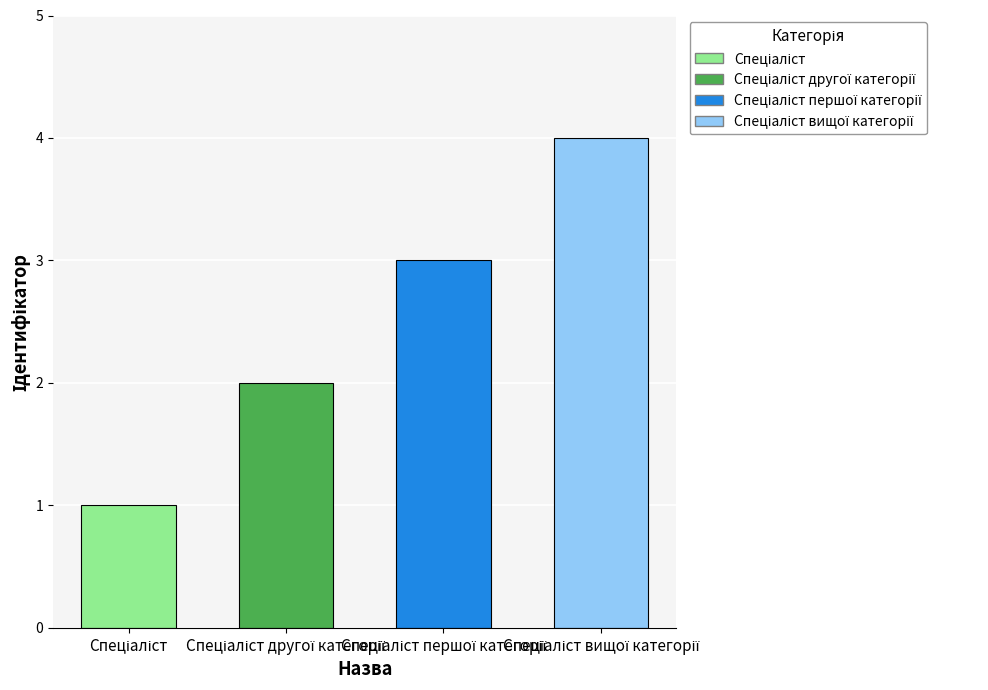

What is the greatest value displayed?

4